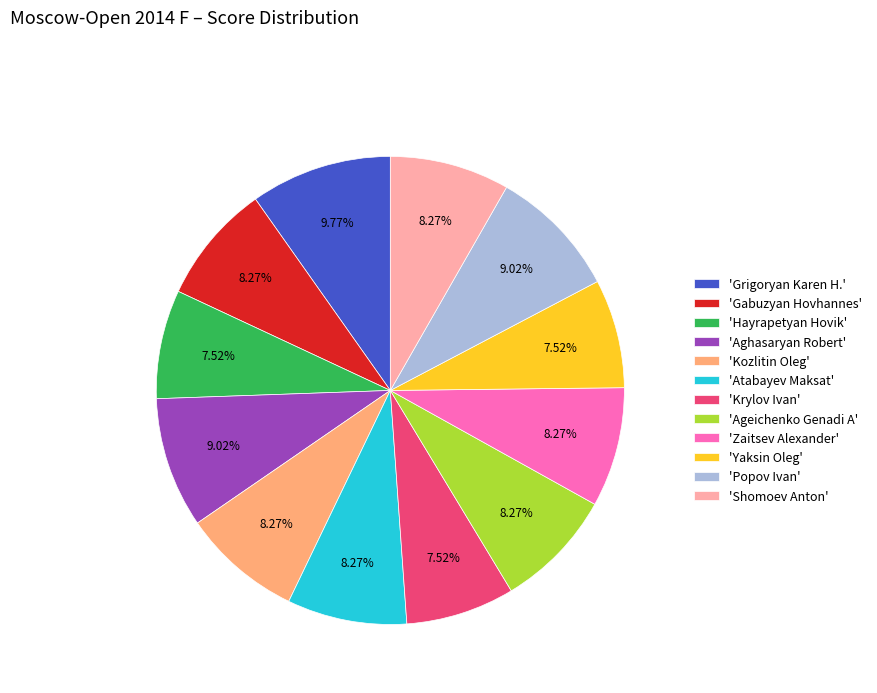

How many slices are in this pie chart?

12